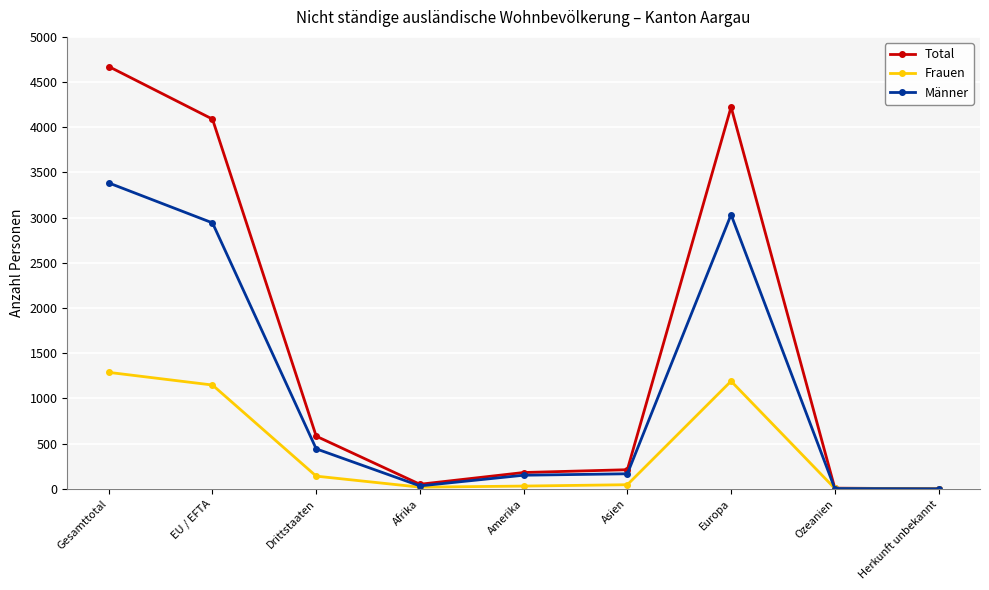

Is this an area chart (filled region under the line)?

No